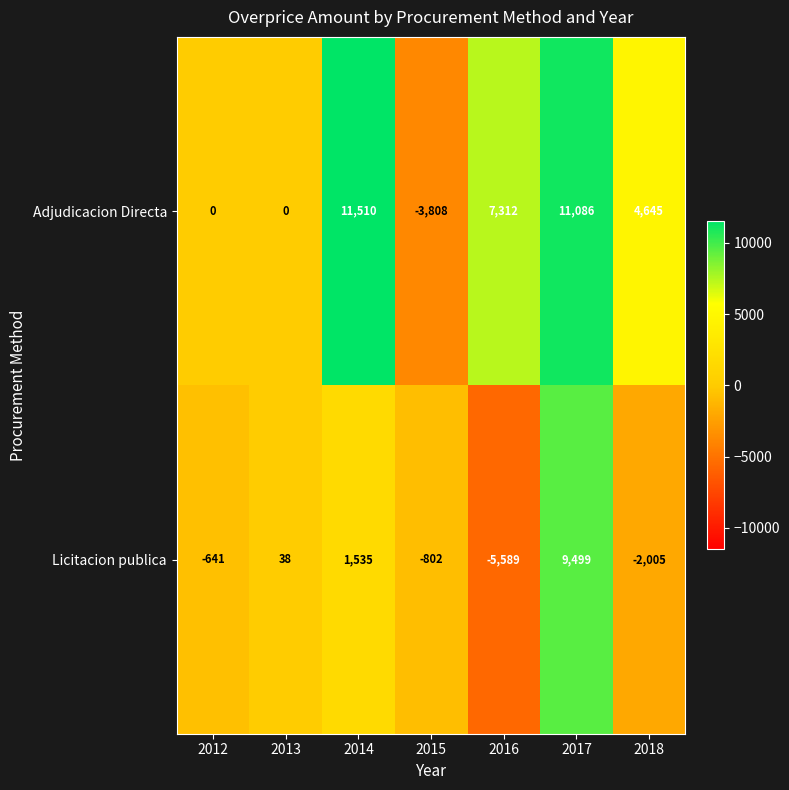

List the series in order of their overall mean, lowest first.

Licitacion publica, Adjudicacion Directa